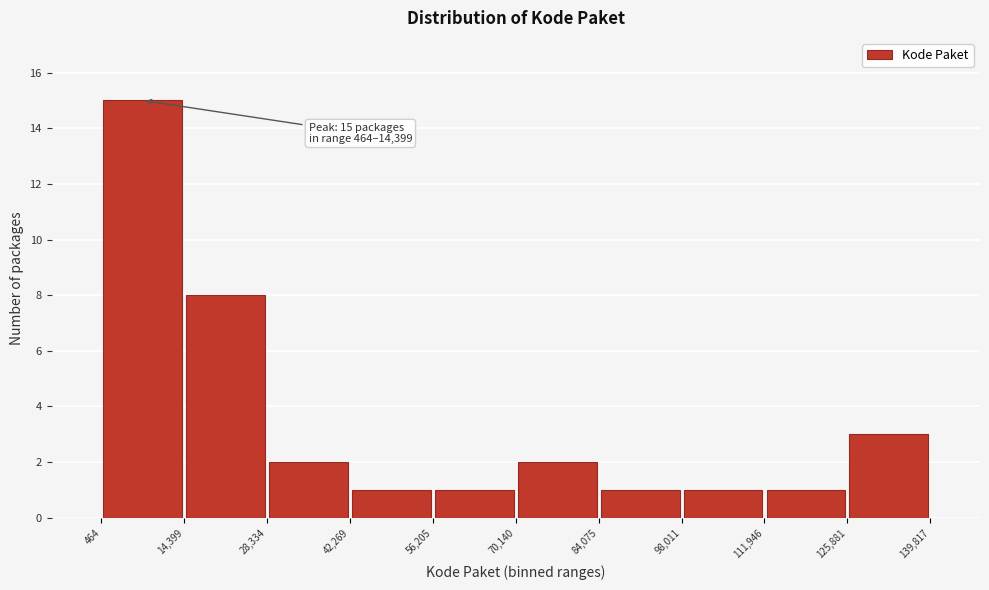

Over which range of the x-axis is the bar tallest?

464 to 14,399